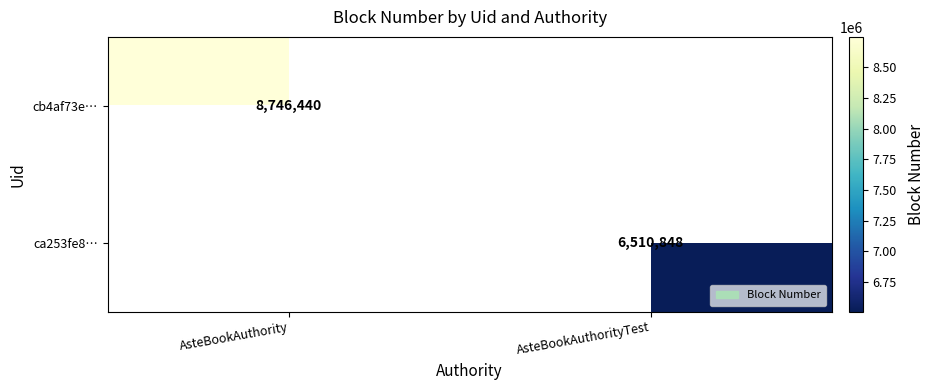

What is the greatest value displayed?

8746440